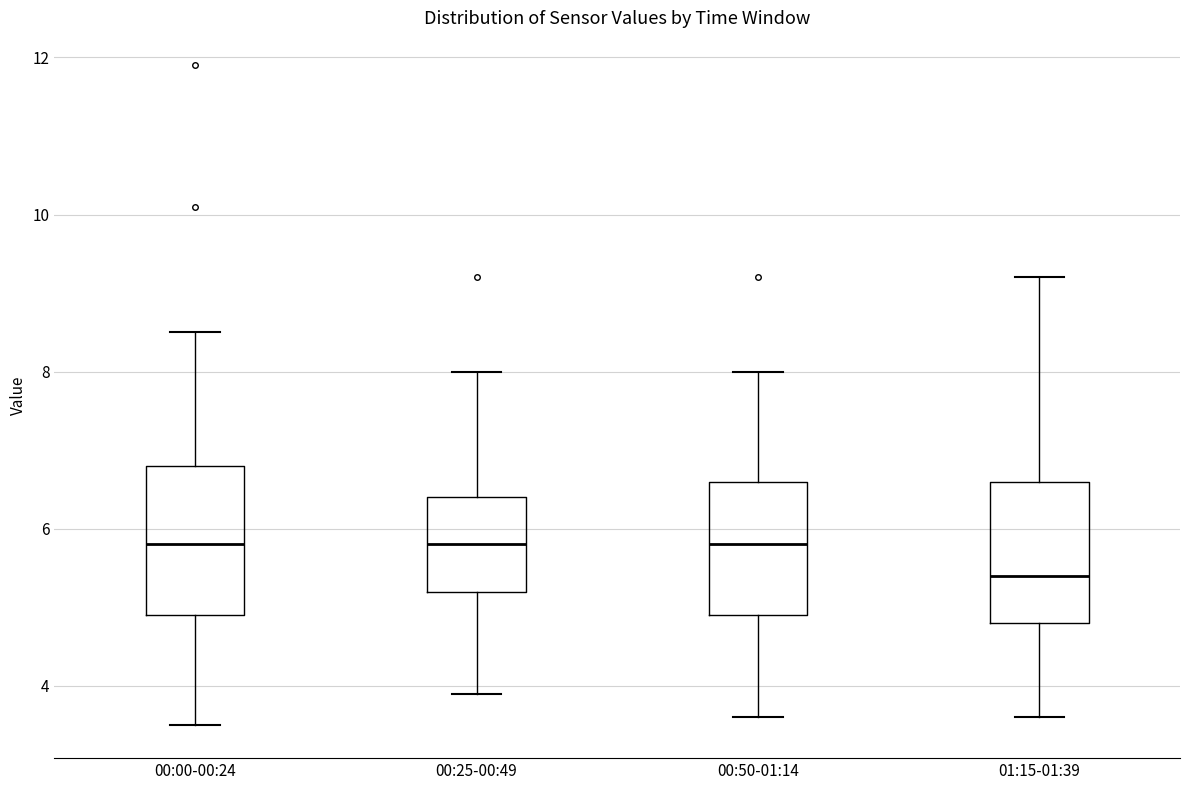

Which box's median line is the lowest?

01:15-01:39